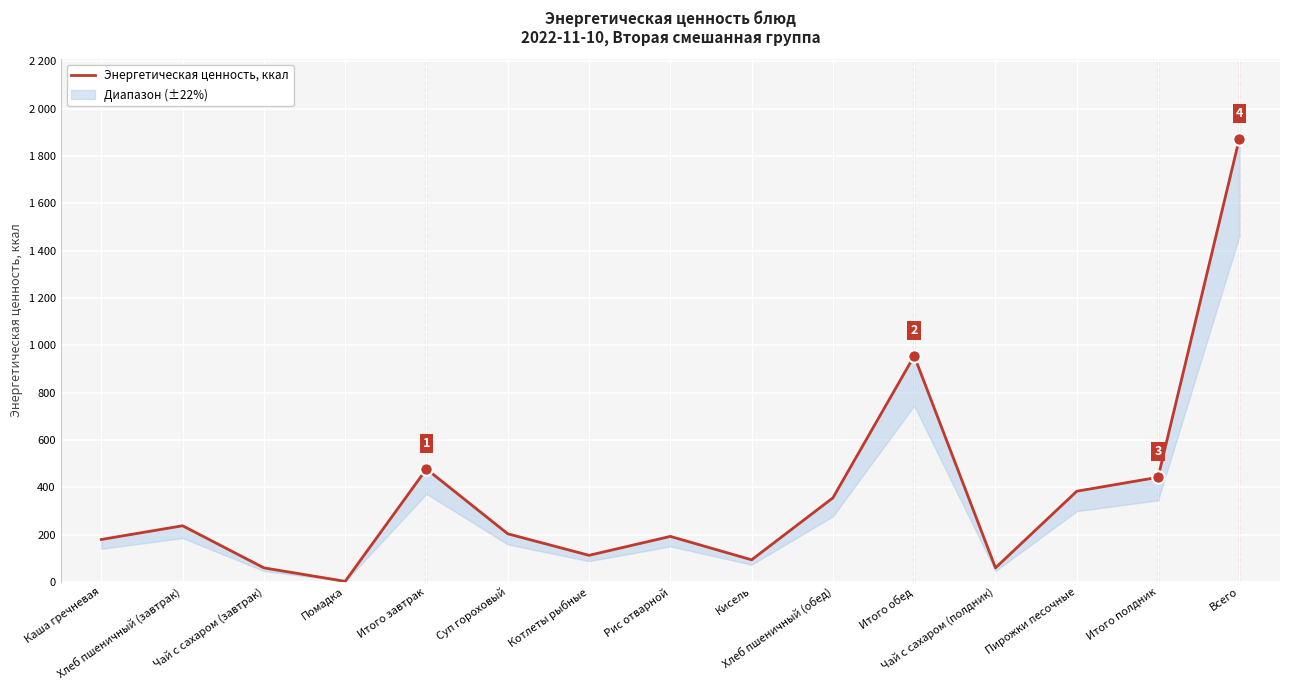

Between Каша гречневая and Суп гороховый, which is larger?

Суп гороховый